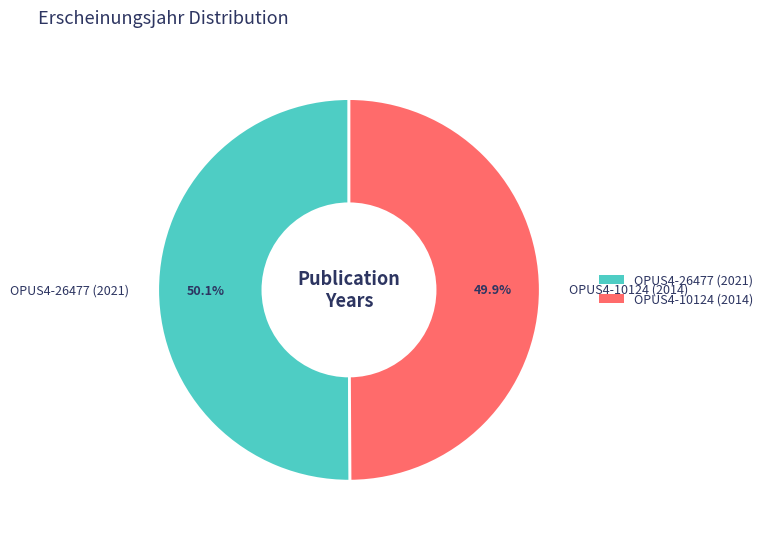

How many segments does this pie chart have?

2